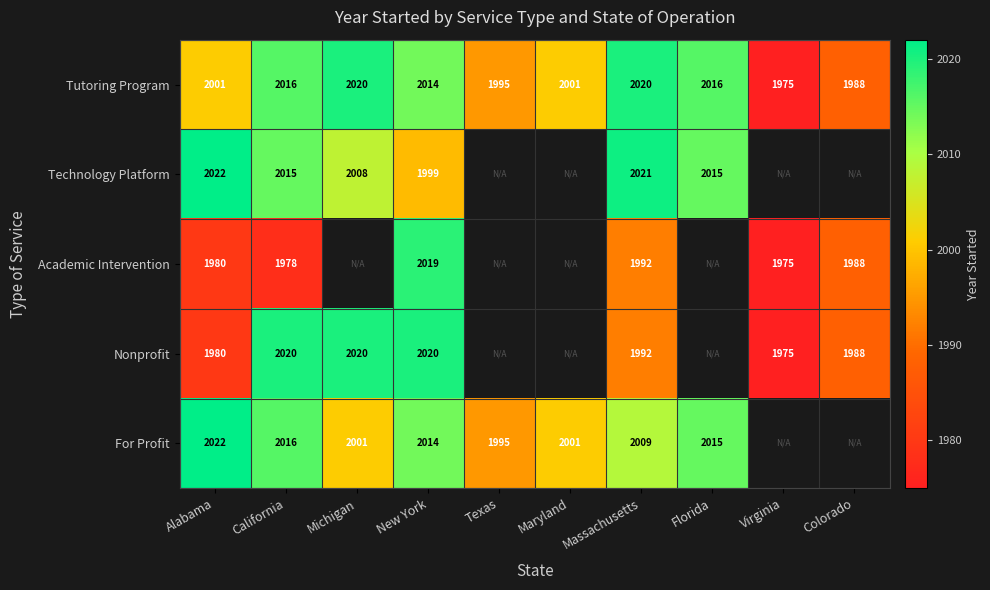

True or false: Nonprofit has a value of 1980 at Alabama.

True